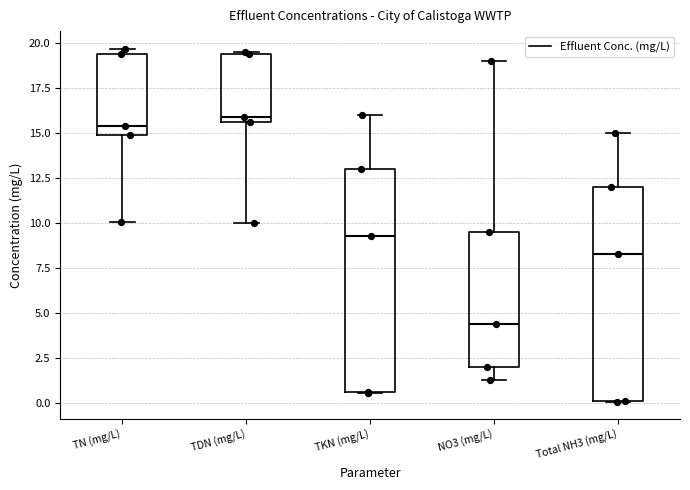

Reading left to right, read every box against the y-axis: the position of its median line, the range the box covers, and the ends of its whiskers. The values are not printed on the chart, so give them approximately, as read against the axis.

TN (mg/L): median 15.5, box 15.0 to 19.5, whiskers 10.0 to 19.5 (just above the box's upper edge)
TDN (mg/L): median 16.0, box 15.5 to 19.5, whiskers 10.0 to 19.5
TKN (mg/L): median 9.5, box 0.5 to 13.0, whiskers 0.5 to 16.0
NO3 (mg/L): median 4.5, box 2.0 to 9.5, whiskers 1.5 to 19.0
Total NH3 (mg/L): median 8.5, box 0.0 to 12.0, whiskers 0.0 to 15.0